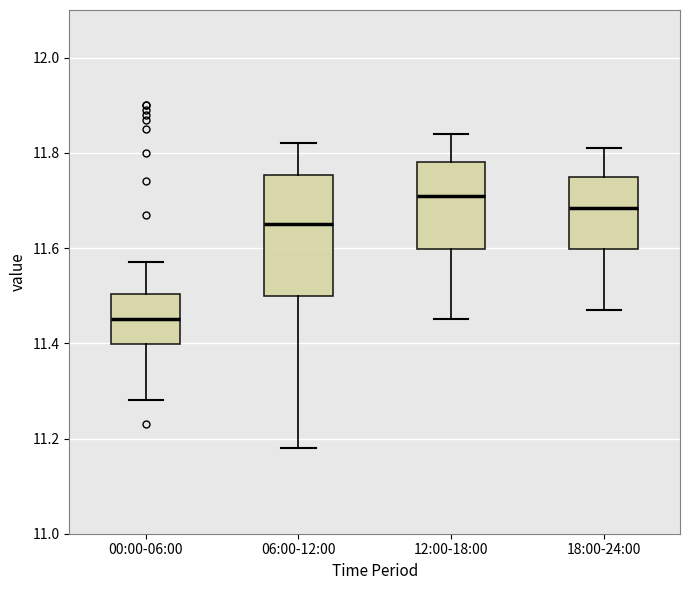

Reading left to right, transcribe this box plot: for each box, give where its median line is, the range the box spans, and where its two whiskers end, as read against the y-axis. The values are not printed on the chart, so give them approximately, as read against the axis.

00:00-06:00: median 11.46, box 11.40 to 11.50, whiskers 11.28 to 11.58
06:00-12:00: median 11.66, box 11.50 to 11.76, whiskers 11.18 to 11.82
12:00-18:00: median 11.72, box 11.60 to 11.78, whiskers 11.46 to 11.84
18:00-24:00: median 11.68, box 11.60 to 11.76, whiskers 11.48 to 11.82